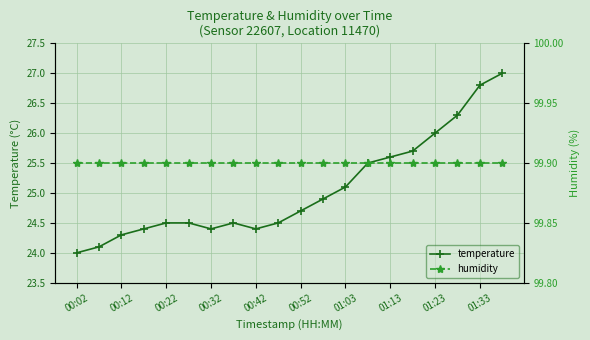

List the series in order of their peak value, lowest first.

temperature, humidity